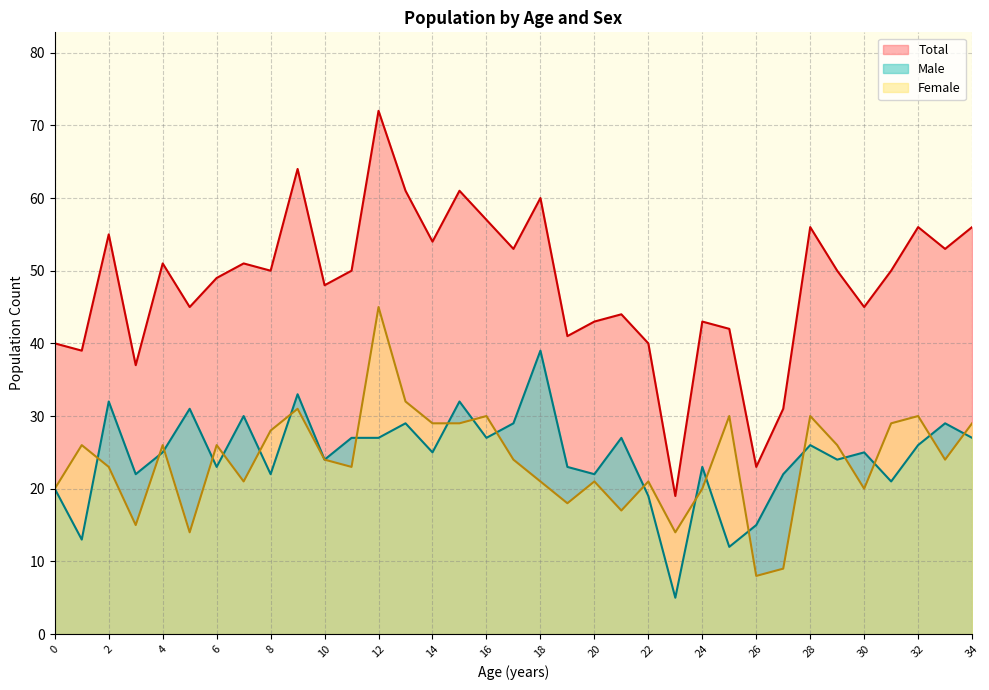

Is the value of Male at 21 greater than the value of Total at 33?

No